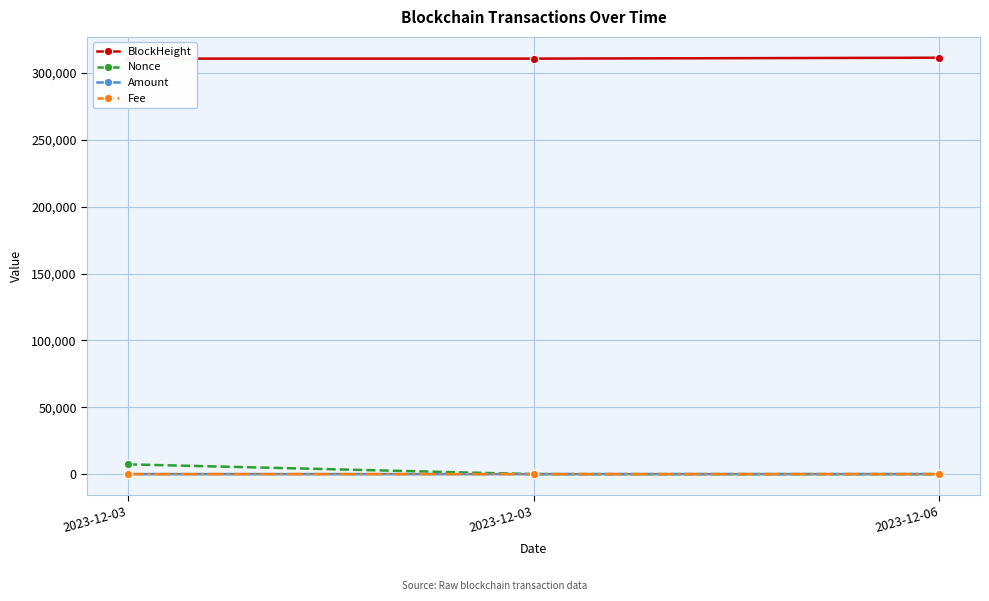

What is the approximate value of Fee at 2023-12-03?

0.2